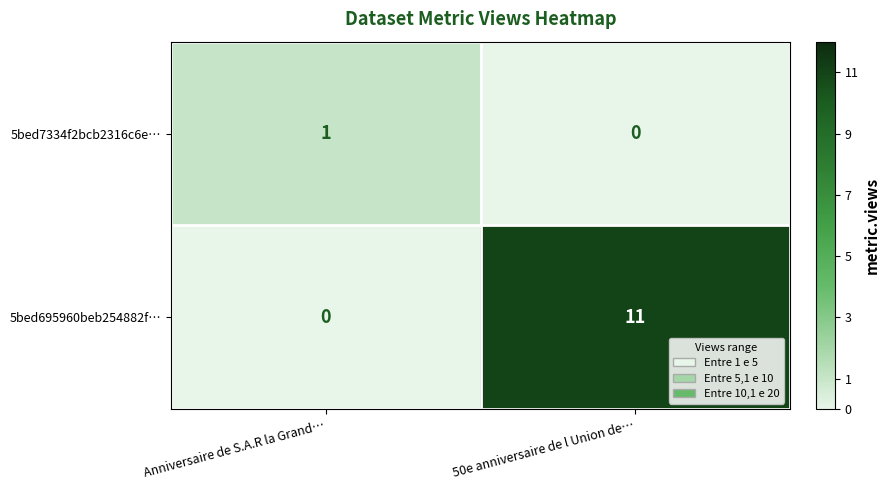

Reading right to left, what are all the values shown in this chart?

5bed7334f2bcb2316c6e…: 50e anniversaire de l Union de…=0	Anniversaire de S.A.R la Grand…=1
5bed695960beb254882f…: 50e anniversaire de l Union de…=11	Anniversaire de S.A.R la Grand…=0